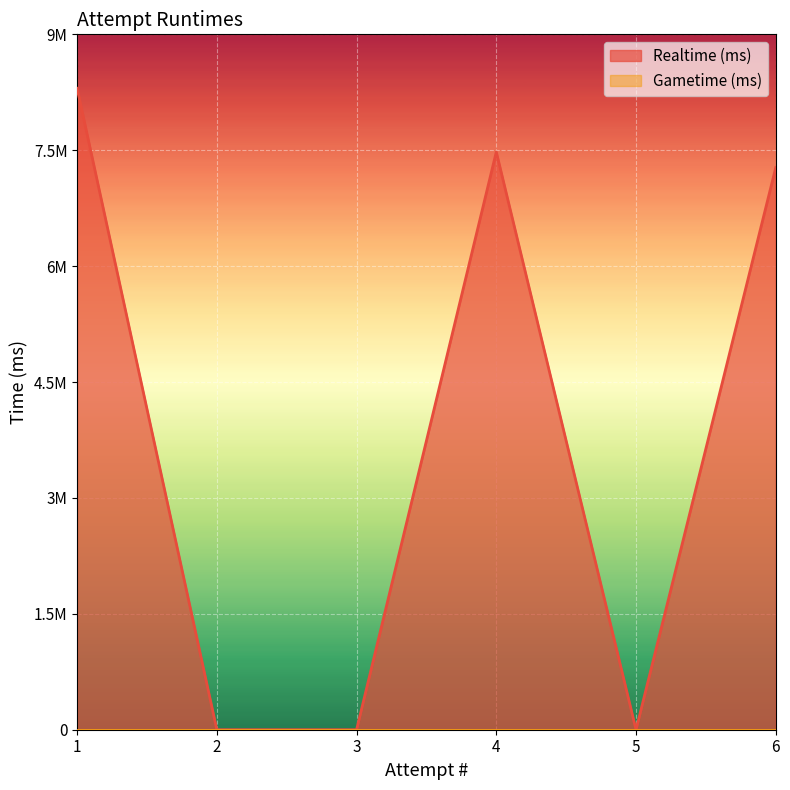

Which category has the highest value across all series?

1